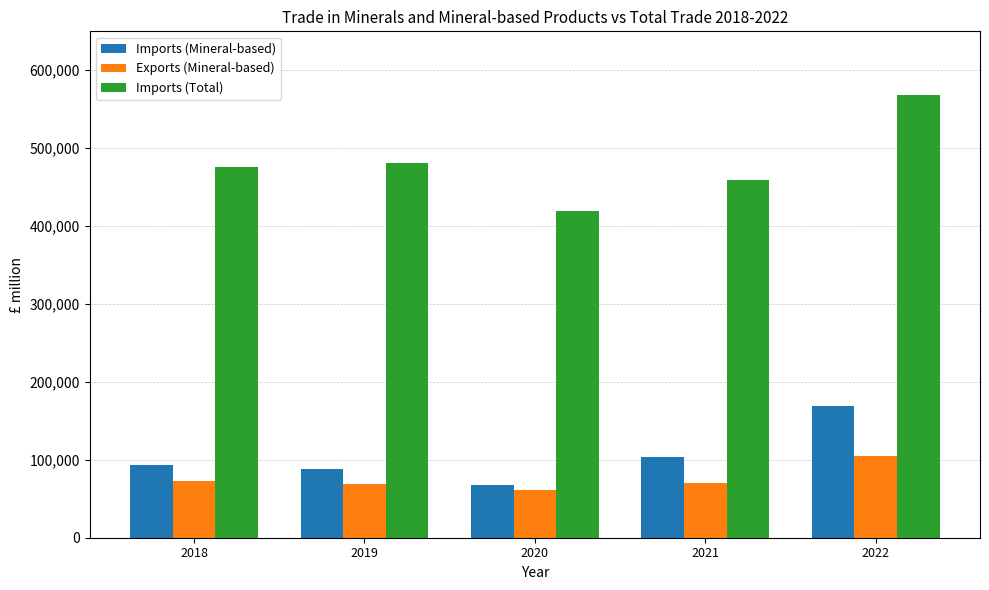

Which series has the largest total across all categories?

Imports (Total)